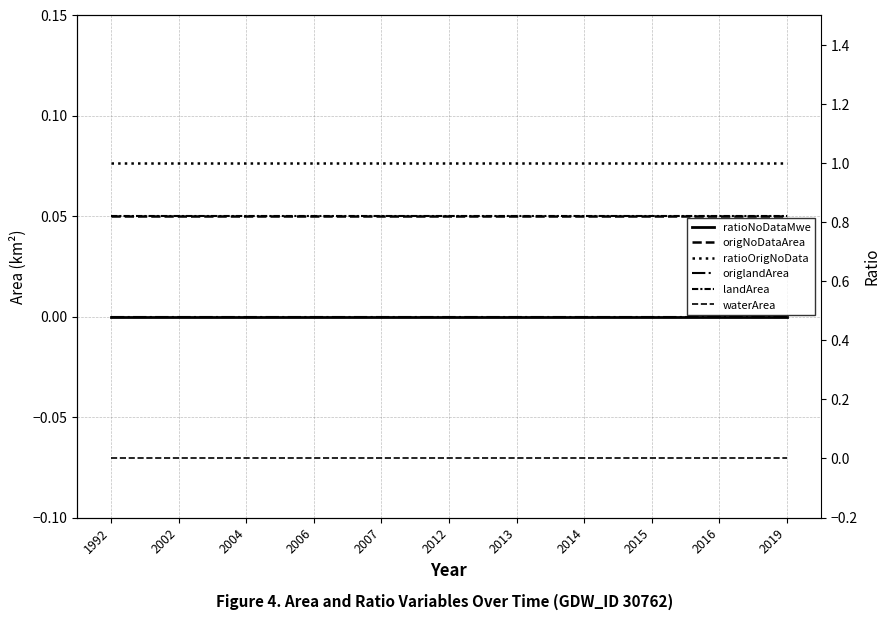

True or false: waterArea and landArea cross at least once.

False